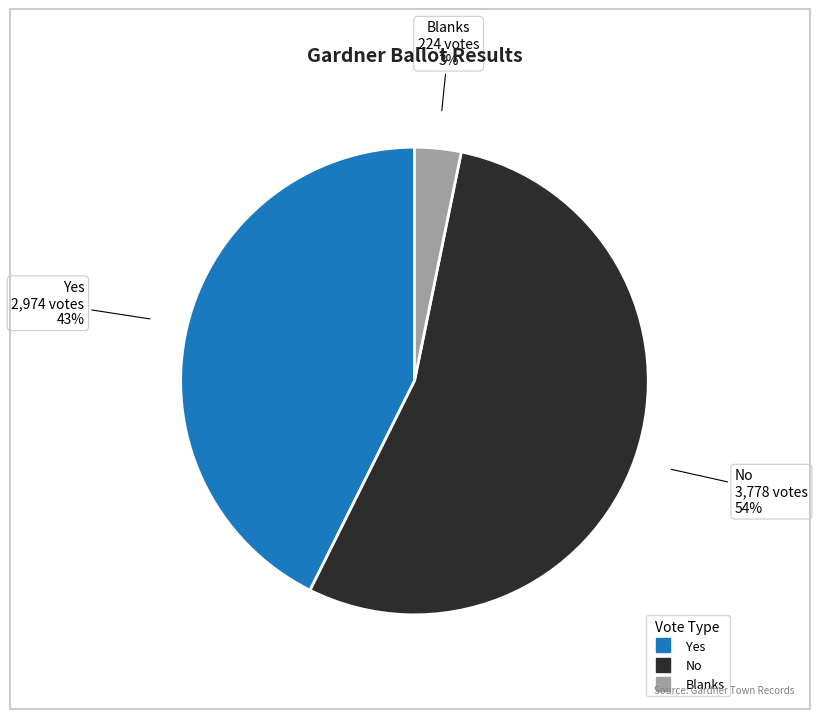

To the nearest percent, what is the difference between the largest and smallest slice percentages?

51%